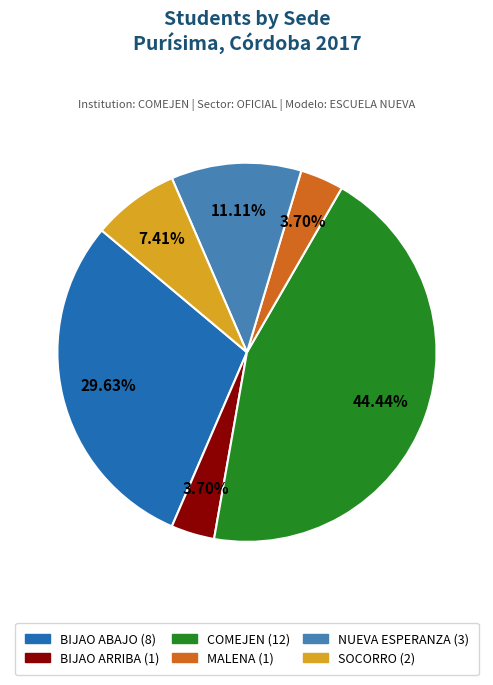

How many segments does this pie chart have?

6